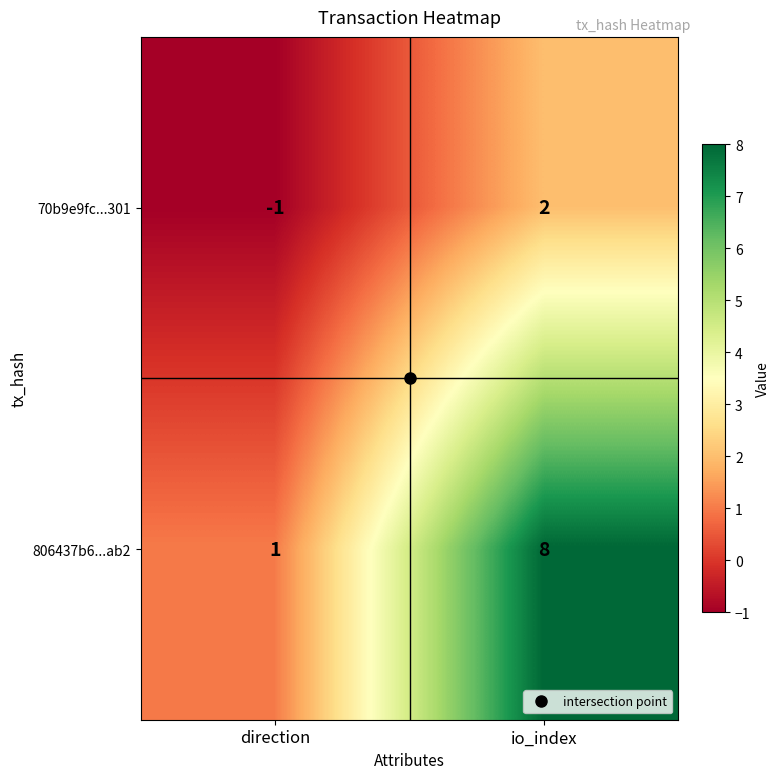

What is the total value across all series at io_index?

10